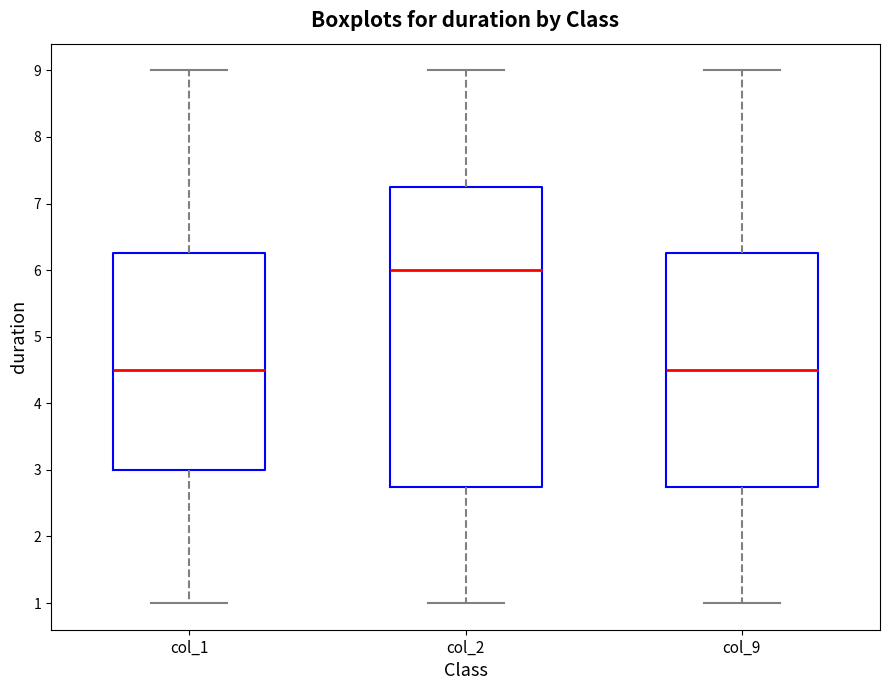

Reading left to right, read every box against the y-axis: the position of its median line, the range the box covers, and the ends of its whiskers. The values are not printed on the chart, so give them approximately, as read against the axis.

col_1: median 4.5, box 3.0 to 6.3, whiskers 1.0 to 9.0
col_2: median 6.0, box 2.8 to 7.3, whiskers 1.0 to 9.0
col_9: median 4.5, box 2.8 to 6.3, whiskers 1.0 to 9.0